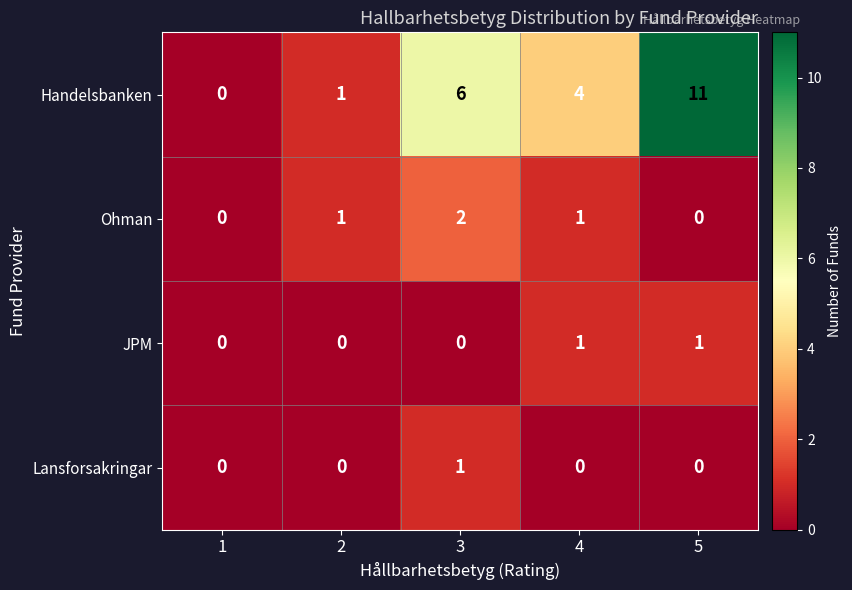

Is the value of Handelsbanken at 4 greater than the value of Lansforsakringar at 5?

Yes